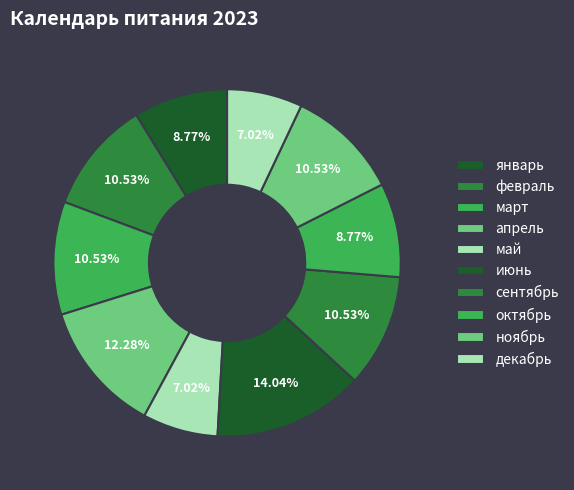

How many slices are in this pie chart?

10